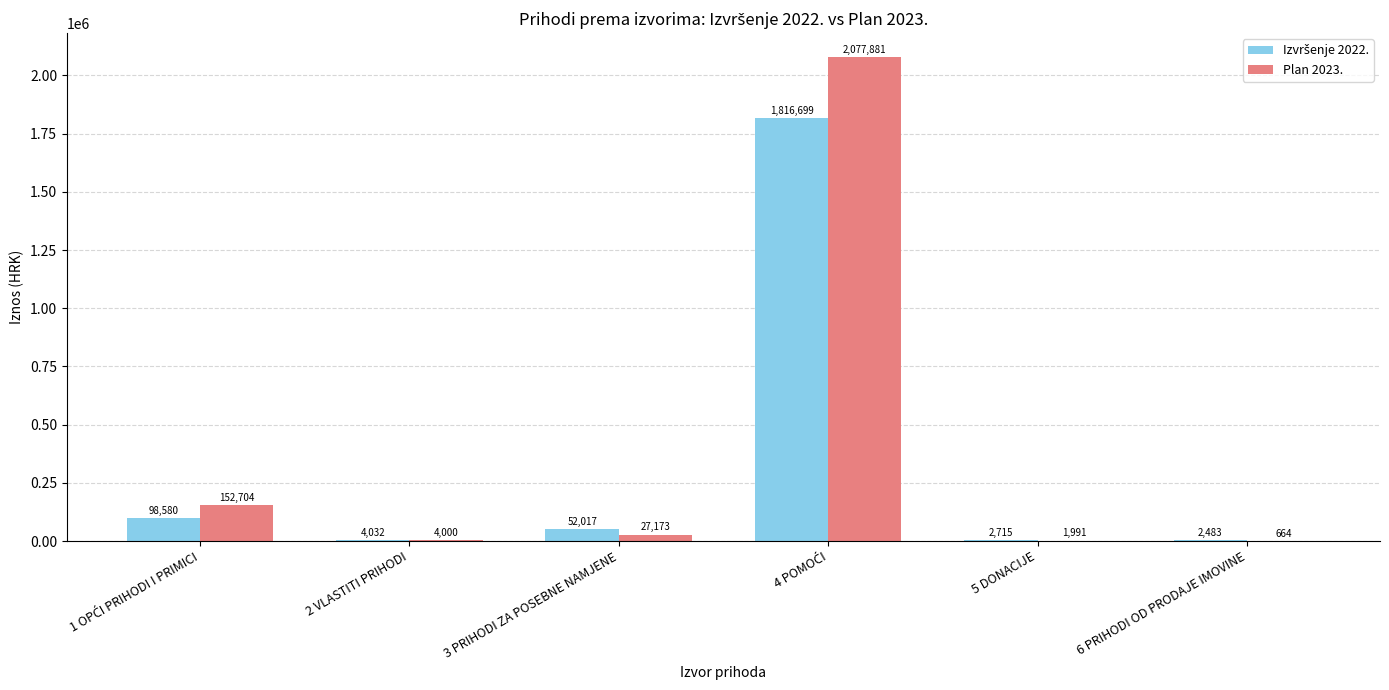

What is the total value across all series at 3 PRIHODI ZA POSEBNE NAMJENE?

79189.5